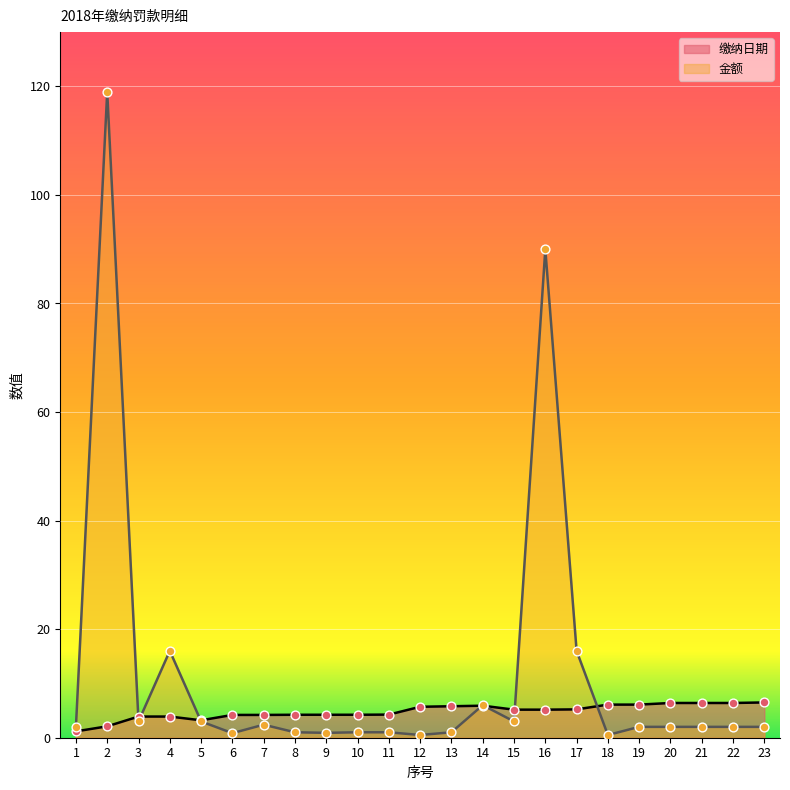

Which series has the largest total across all categories?

金额